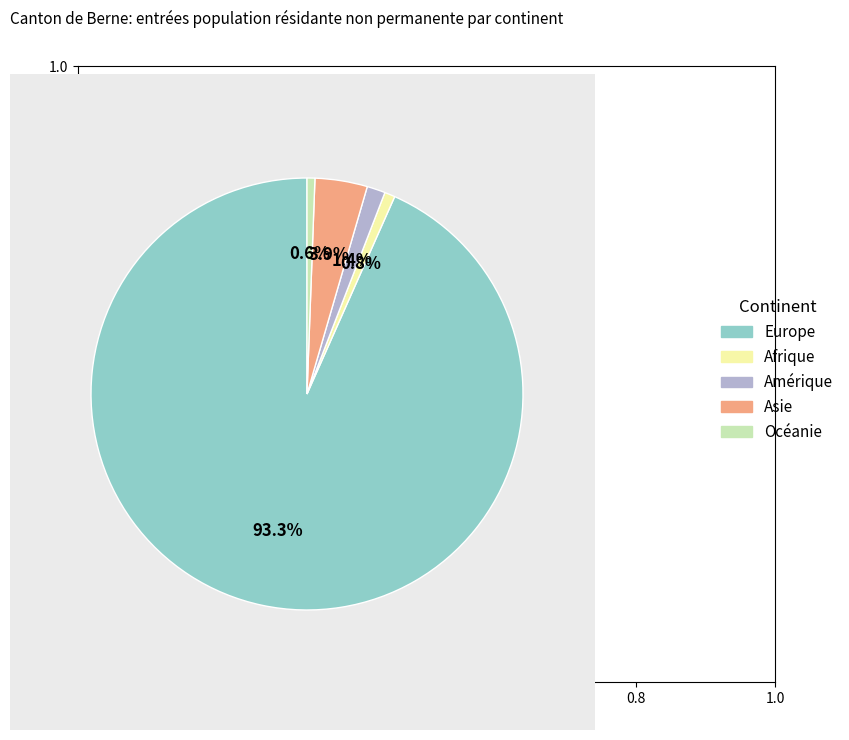

What is the total percentage of Amérique and Europe?

94.7%